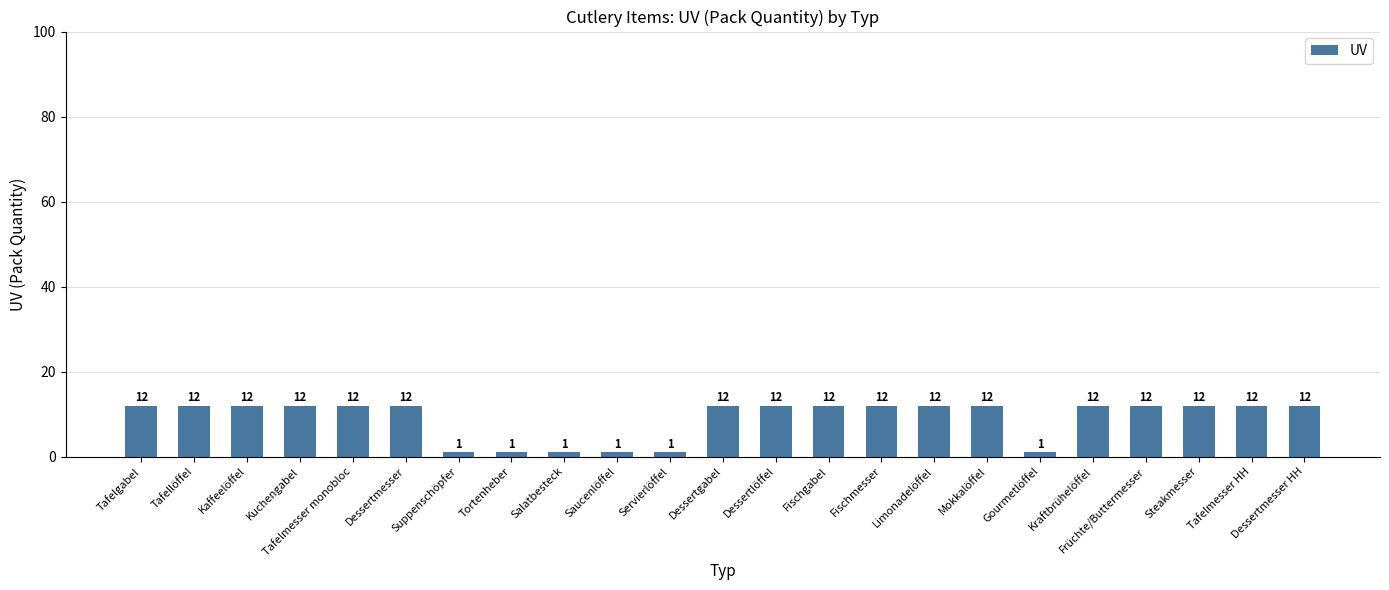

What is the value of the 6th bar from the left?

12